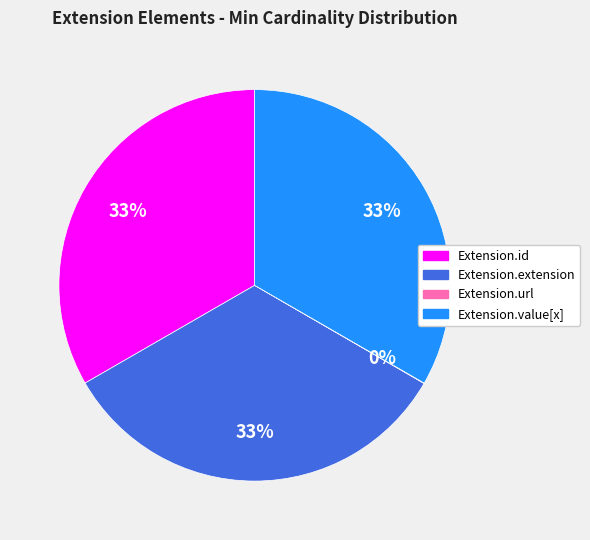

What is the ratio of the value at Extension.extension to the value at Extension.id?

1.0